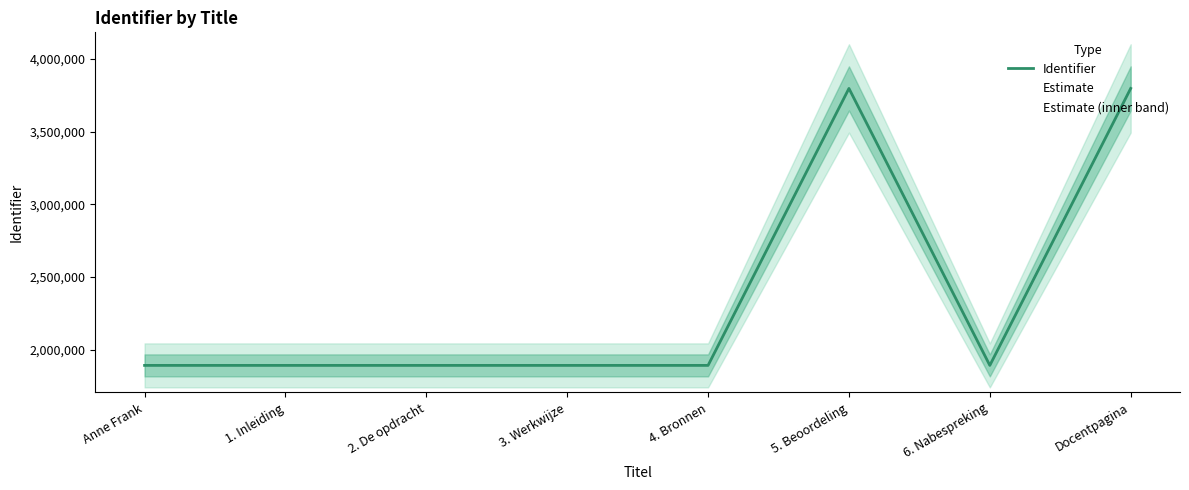

Rank the categories by value from lowest to highest.

Anne Frank, 1. Inleiding, 2. De opdracht, 3. Werkwijze, 4. Bronnen, 6. Nabespreking, 5. Beoordeling, Docentpagina